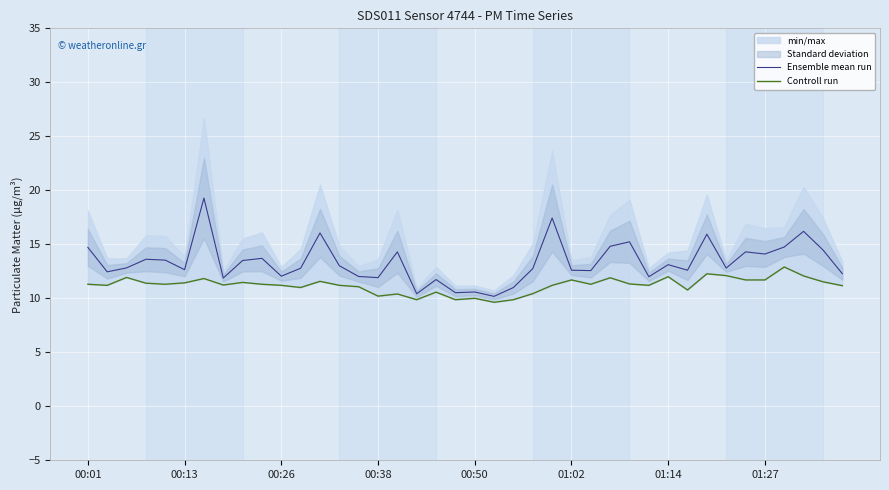

True or false: Ensemble mean run has a value of 13.0 at 13.

True